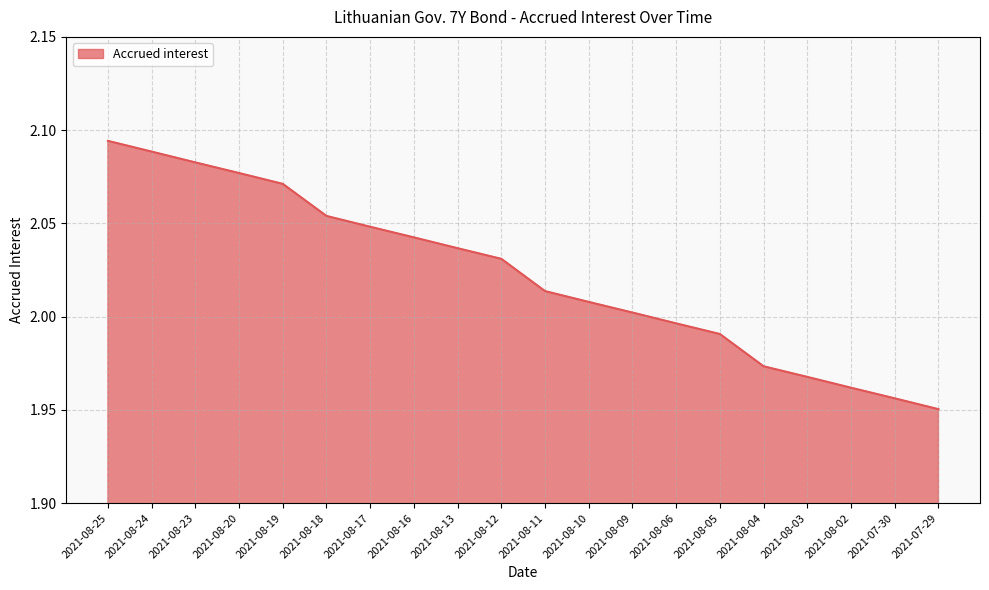

Which label corresponds to the largest value in the chart?

2021-08-25